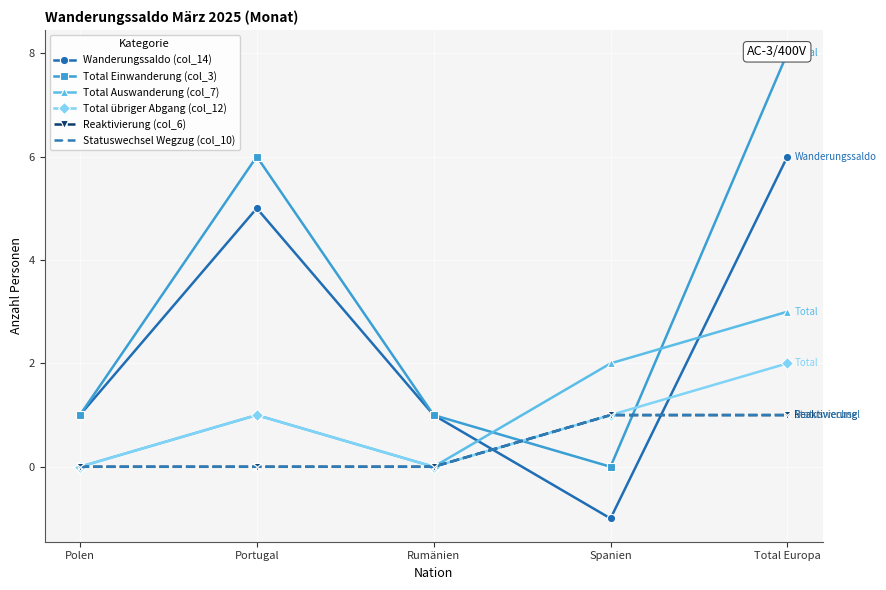

Is it true that Total übriger Abgang (col_12) equals 1 at Spanien?

True